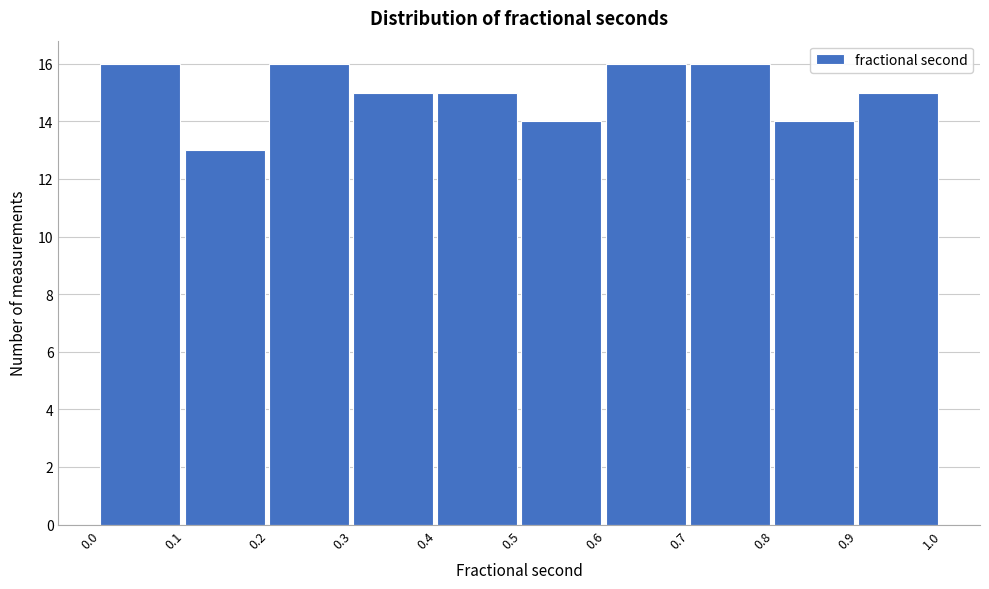

Reading left to right, transcribe this chart: for each bar, give the range it covers on the x-axis and its height. The values are not printed on the chart, so give them approximately, as read against the axis.

0.0 to 0.1: 16
0.1 to 0.2: 13
0.2 to 0.3: 16
0.3 to 0.4: 15
0.4 to 0.5: 15
0.5 to 0.6: 14
0.6 to 0.7: 16
0.7 to 0.8: 16
0.8 to 0.9: 14
0.9 to 1.0: 15